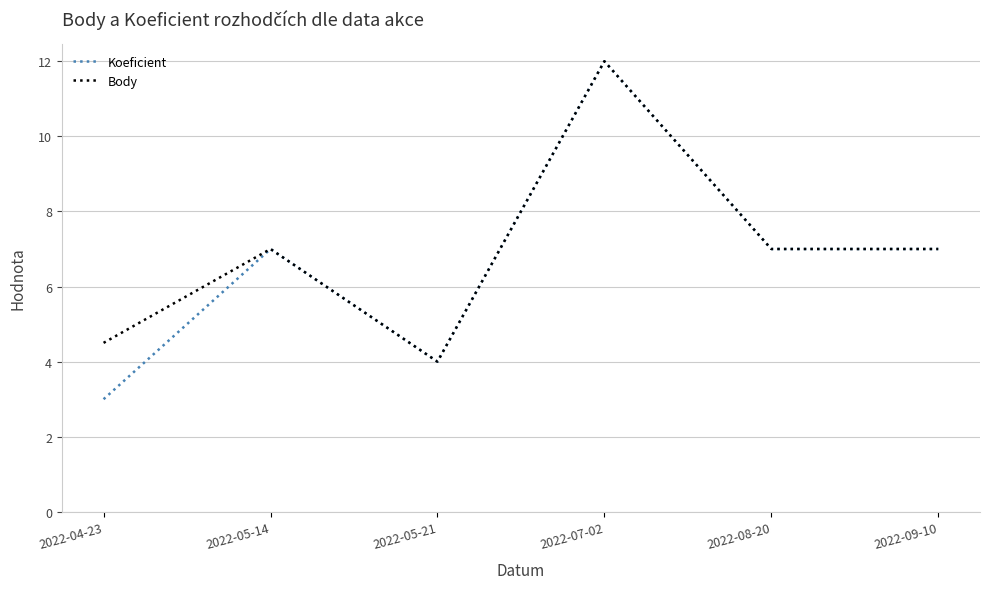

The Body series shows 18.0 at 2022-07-02. True or false?

False